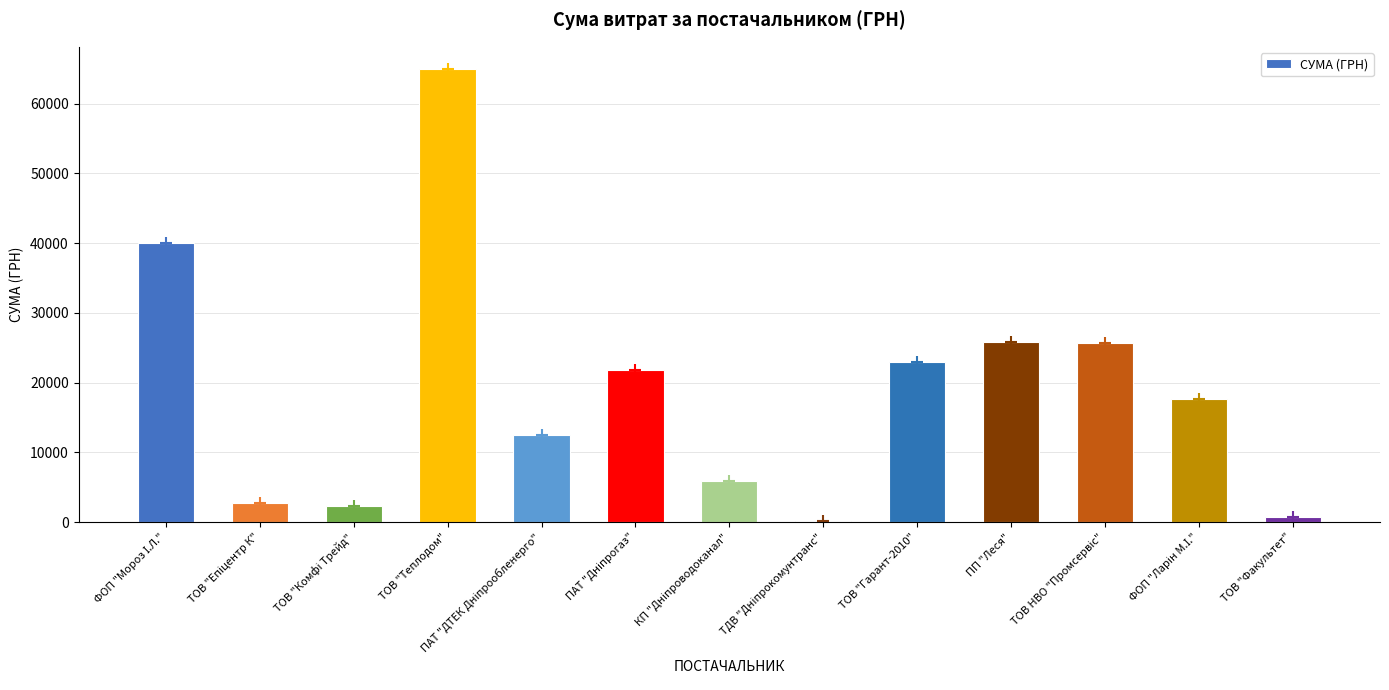

The value at ТОВ "Гарант-2010" is 31873.3. True or false?

False